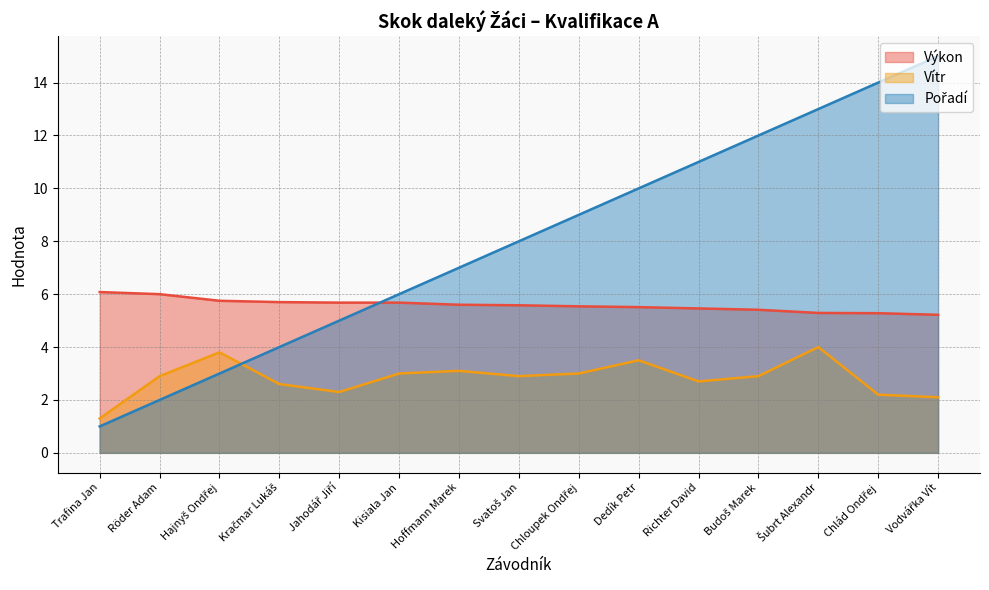

What is the total value across all series at Dedík Petr?

19.0